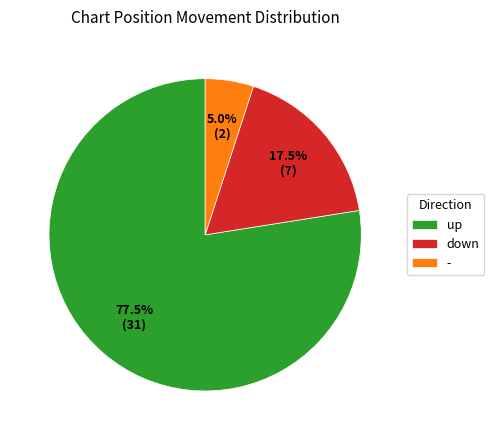

What is the ratio of the value at down to the value at -?

3.5